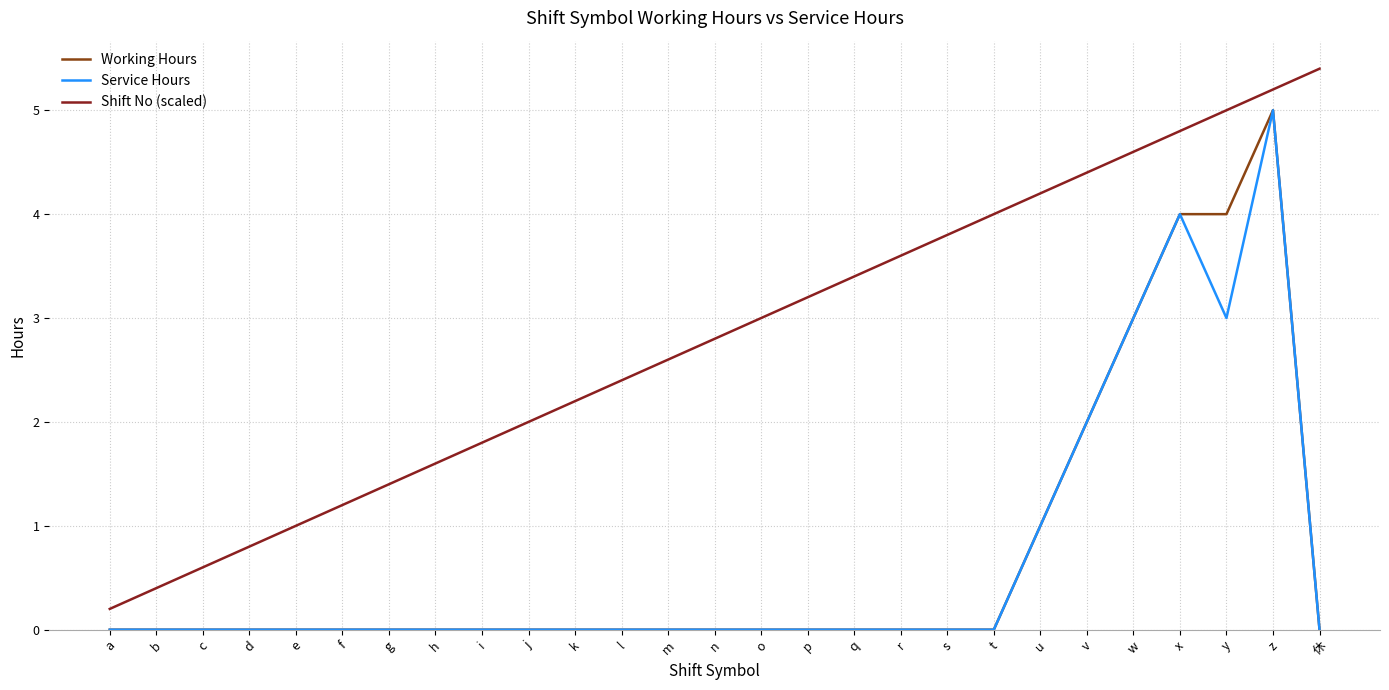

True or false: Working Hours has a value of -3.4 at t.

False